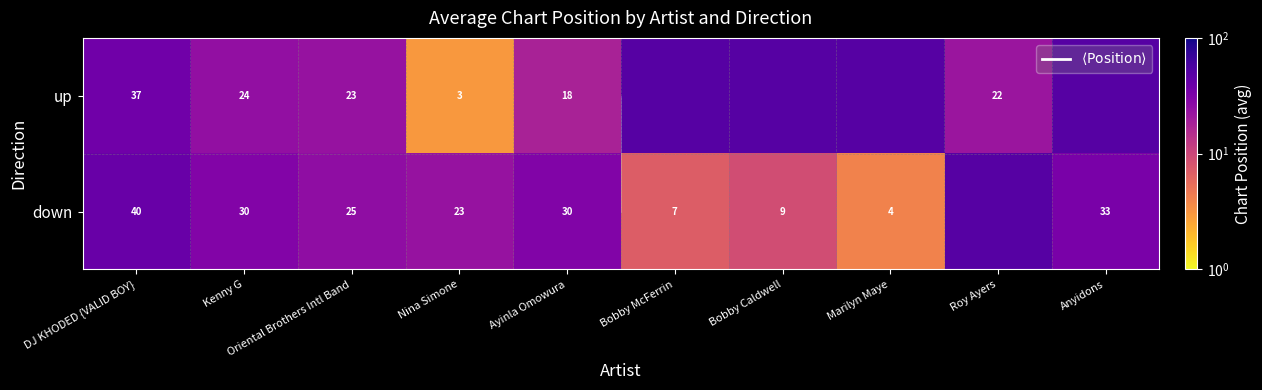

At how many categories does at least one series exceed 7?

10